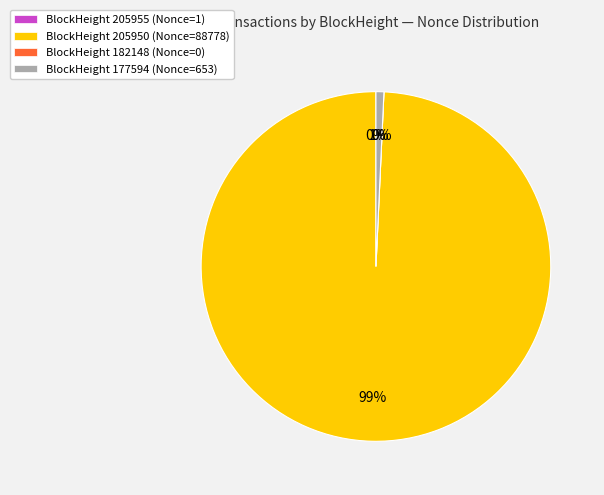

Combined, what portion of the pie is 205950 and 177594?

100.0%